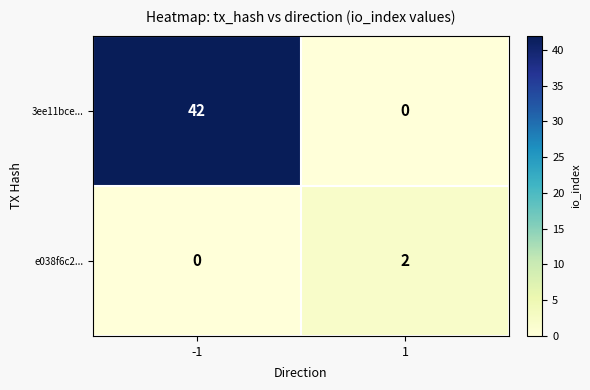

What is the difference between the highest and lowest values at -1?

42